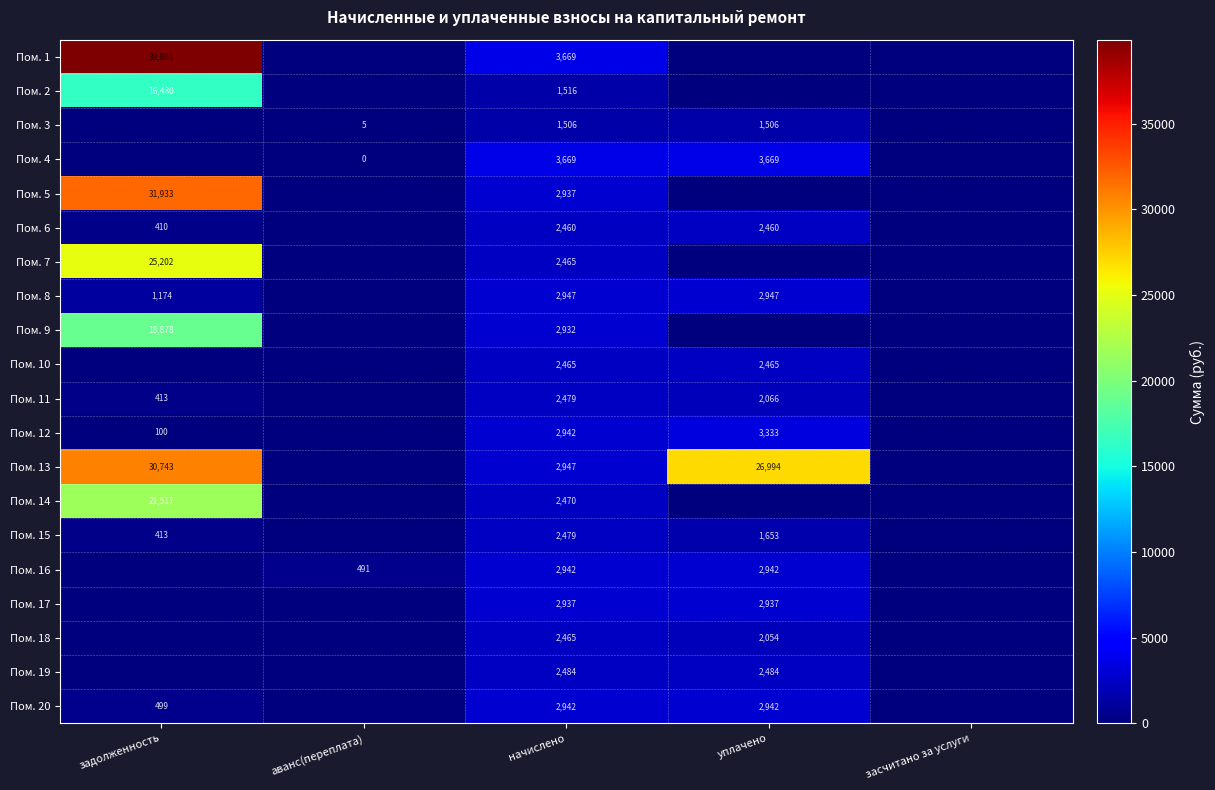

Is it true that Пом. 3 equals 5 at аванс(переплата)?

True